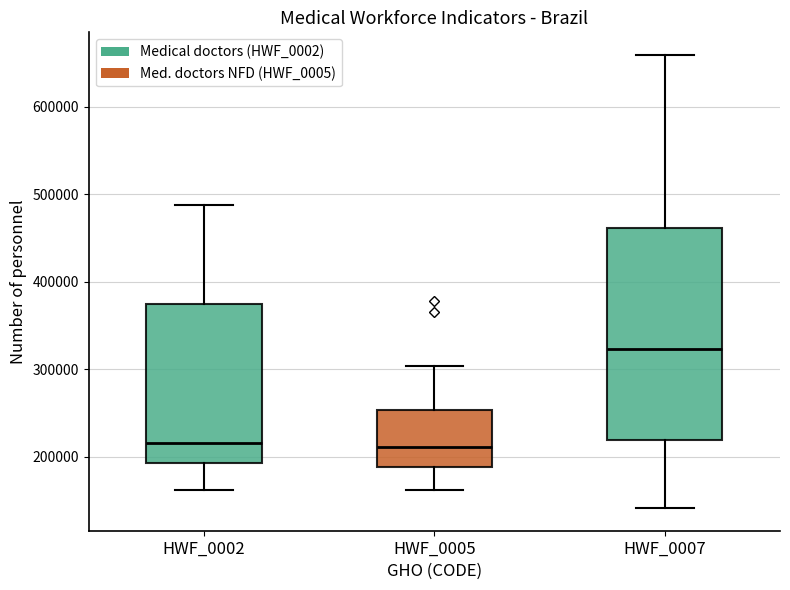

Which box has the highest median line?

HWF_0007